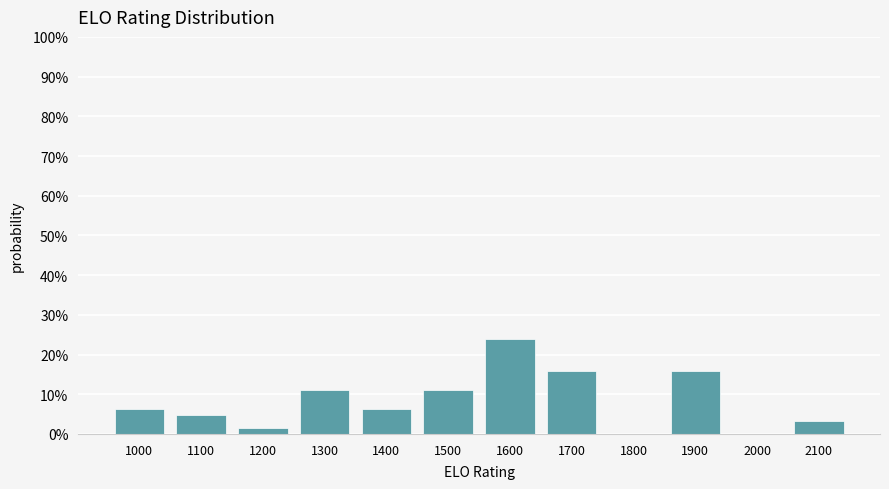

Reading left to right, list all the values displayed in this chart.

1000=6.3	1100=4.8	1200=1.6	1300=11.1	1400=6.3	1500=11.1	1600=23.8	1700=15.9	1800=0.0	1900=15.9	2000=0.0	2100=3.2